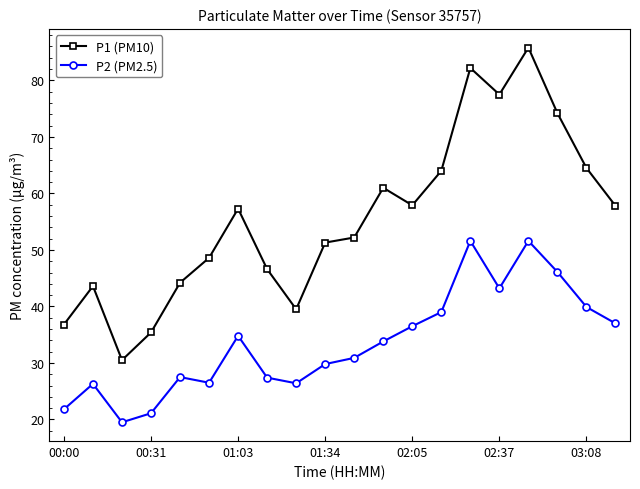

Rank the series by their maximum value, from lowest to highest.

P2 (PM2.5), P1 (PM10)